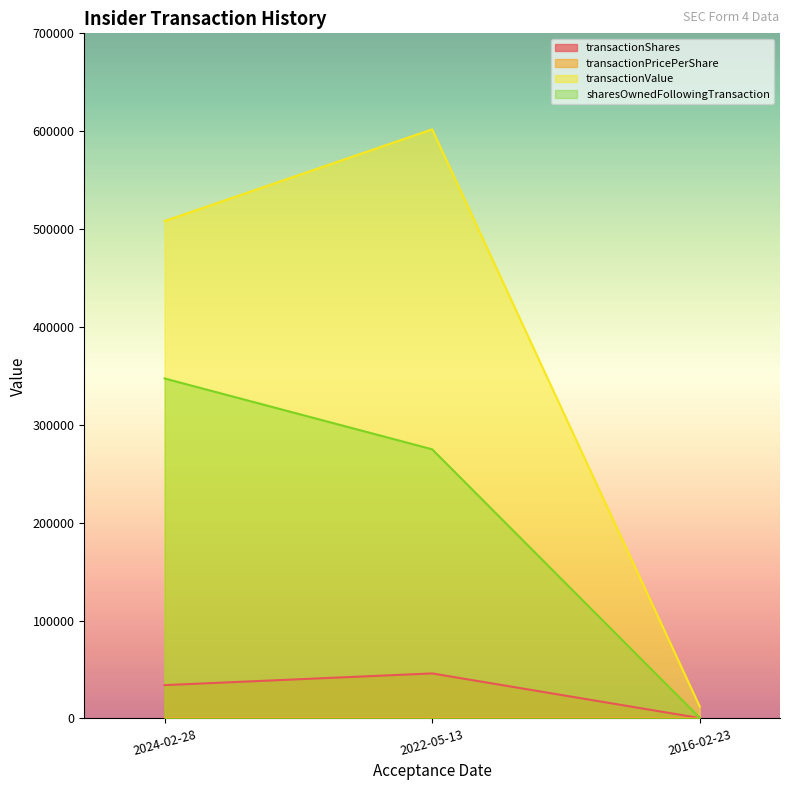

What is the label of the 2nd point from the left?

2022-05-13